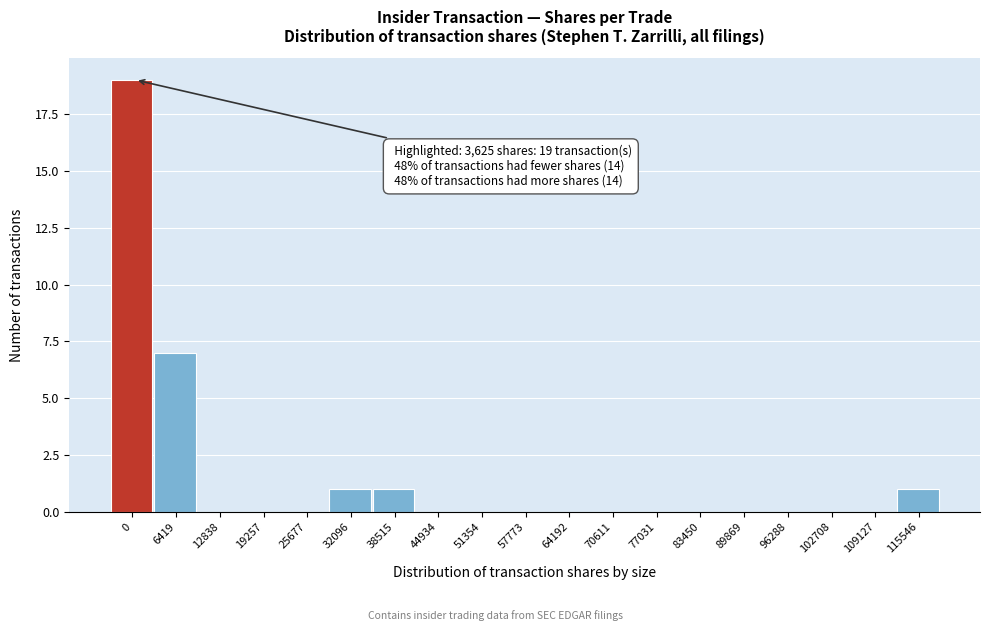

Reading right to left, what are all the values shown in this chart?

115546=1	109127=0	102708=0	96288=0	89869=0	83450=0	77031=0	70611=0	64192=0	57773=0	51354=0	44934=0	38515=1	32096=1	25677=0	19257=0	12838=0	6419=7	0=19